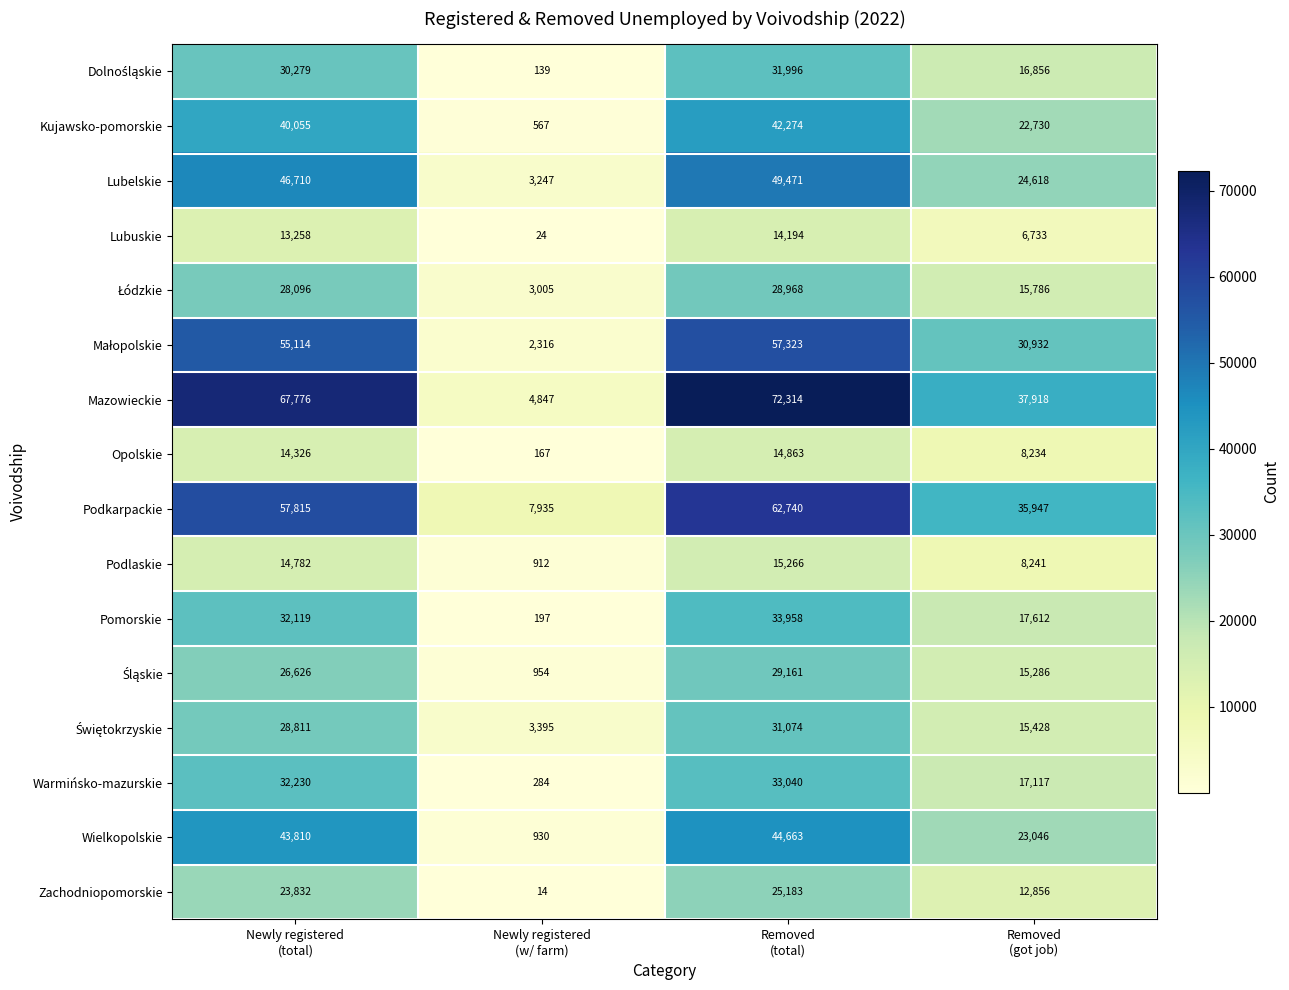

What is the difference between the maximum and second lowest values in the Wielkopolskie series?

21617